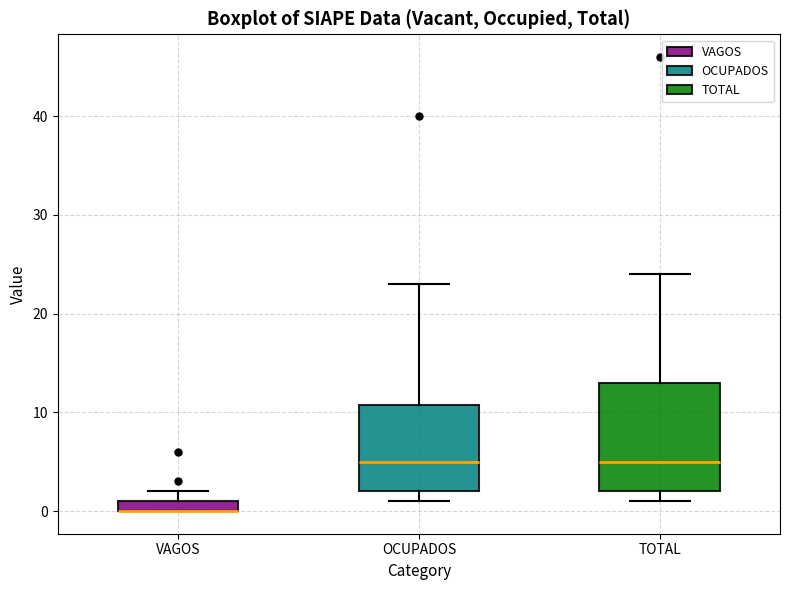

Where is the lower edge of the box for TOTAL on the y-axis? The values are not printed on the chart, so give them approximately, as read against the axis.

2